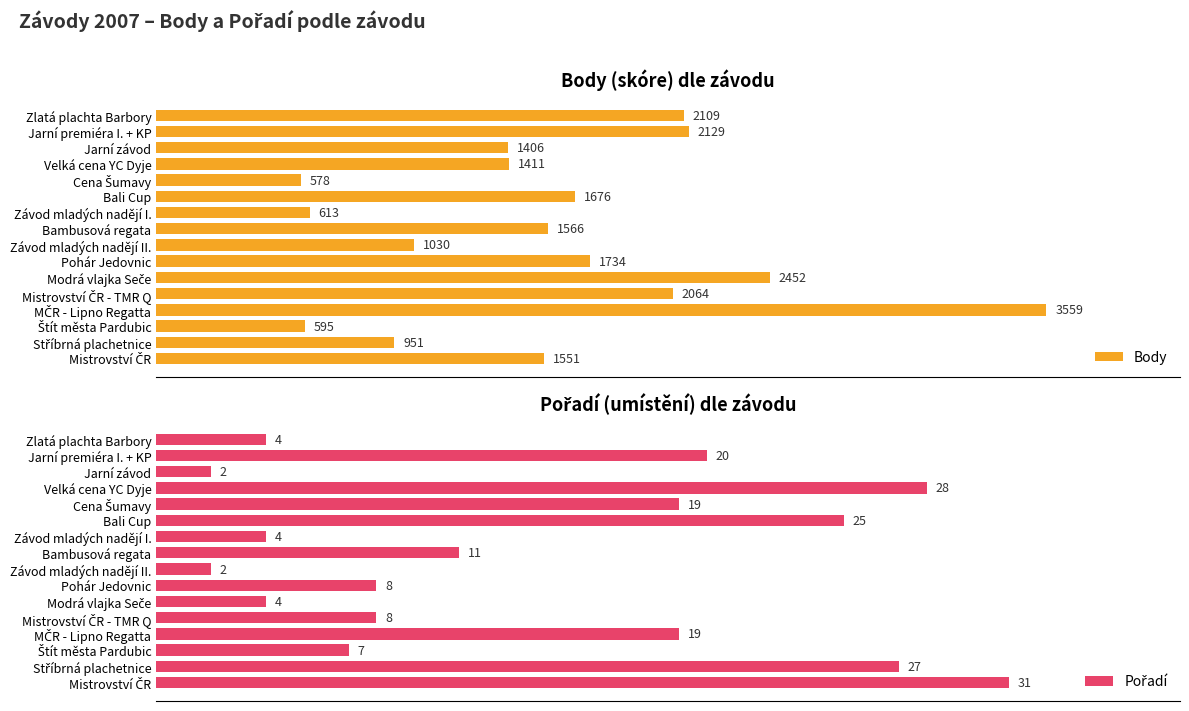

How many data points does each series have?

16